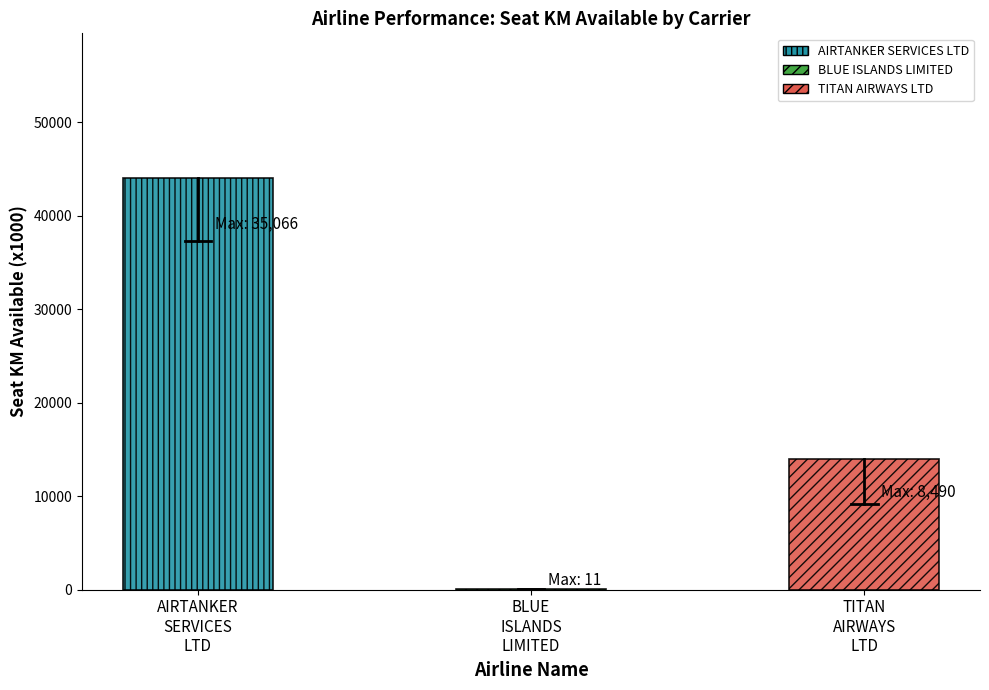

At how many categories does at least one series exceed 40044?

1